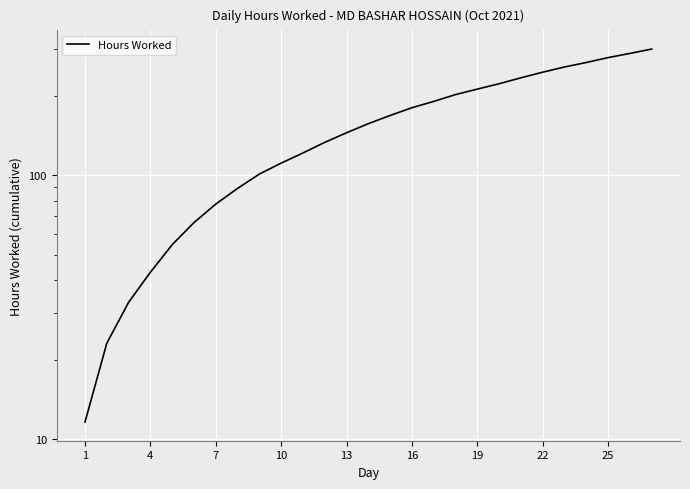

Does the chart display data point markers on the line(s)?

No